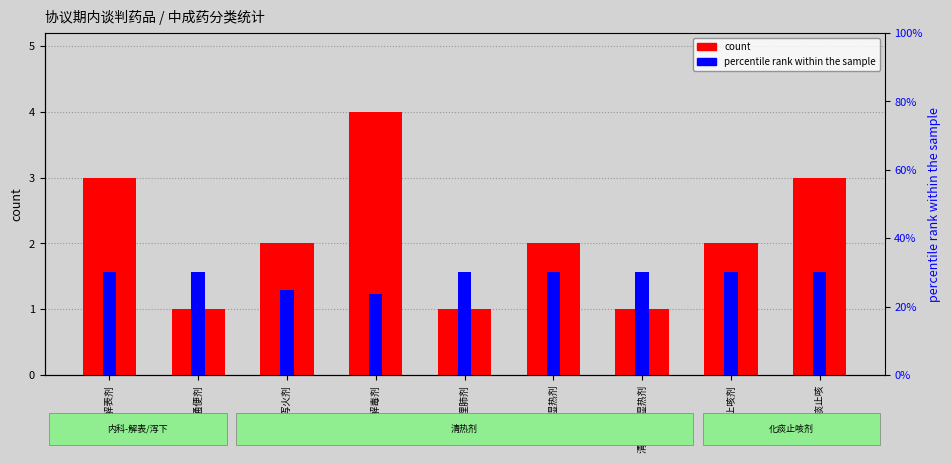

At which label is count closest to 2?

清热泻火剂